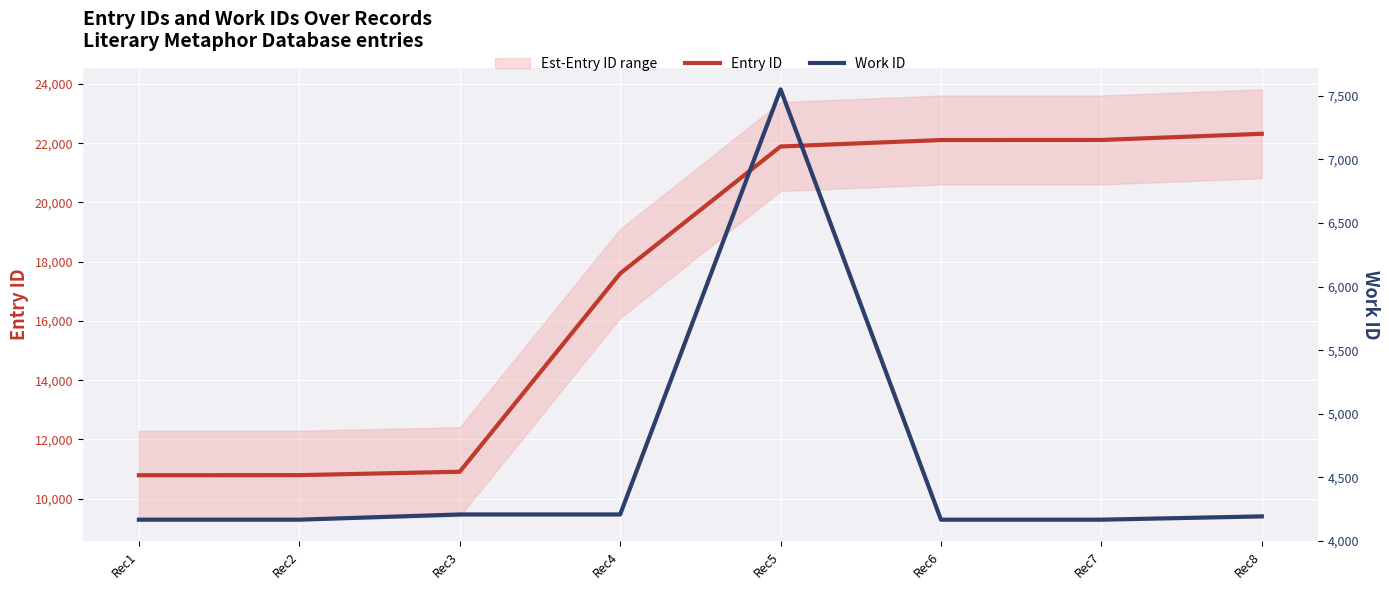

True or false: Work ID and Entry ID cross at least once.

False